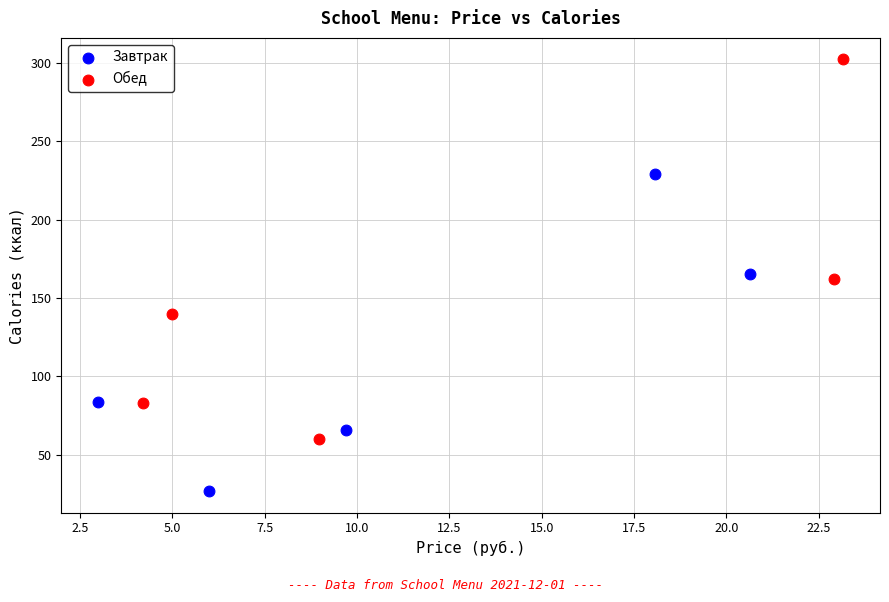

Which series has the widest spread of Y values?

Обед